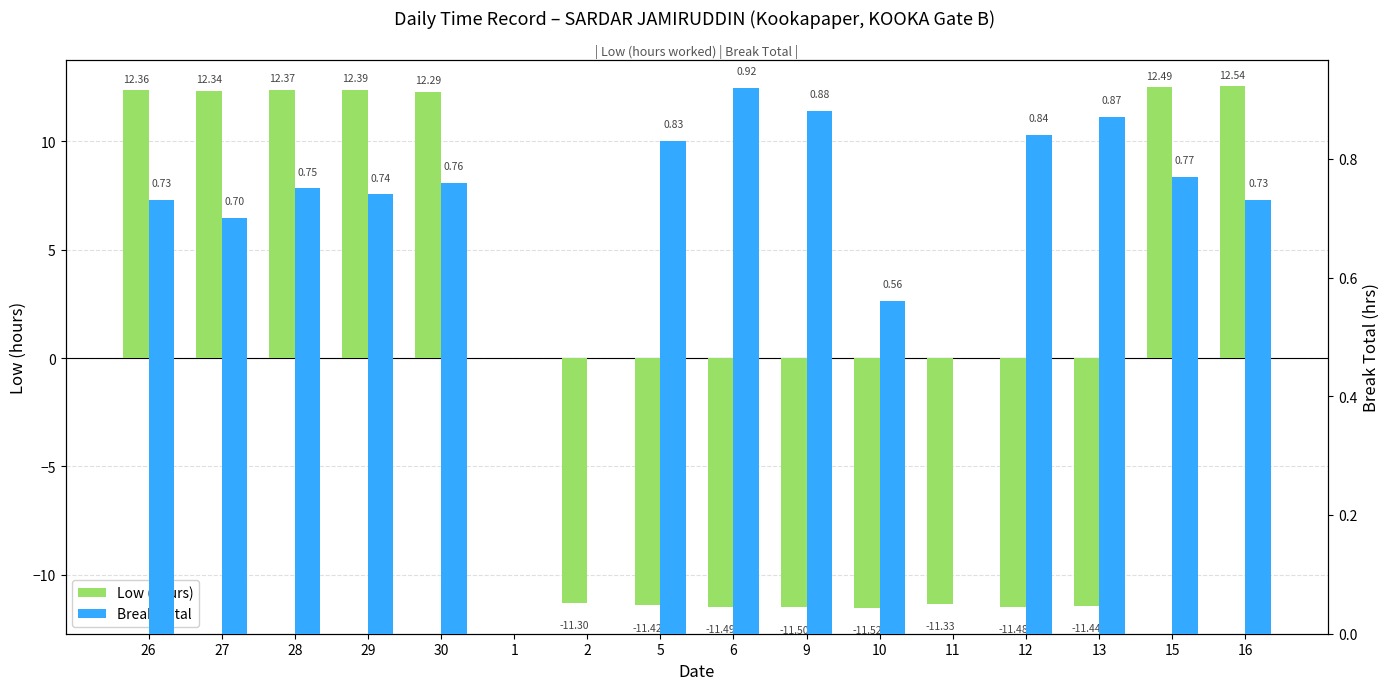

What is the difference between the maximum and minimum values in the Low (hours) series?

24.1